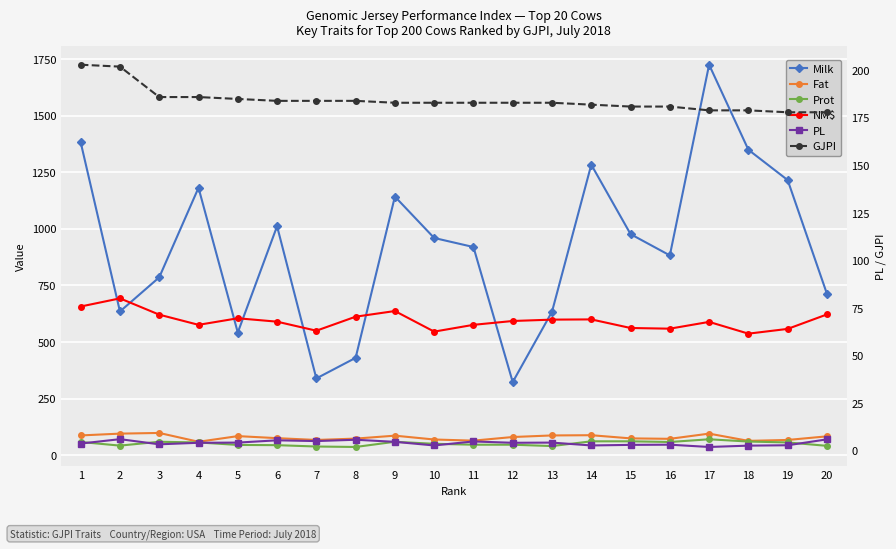

Is the value of PL at 7 greater than the value of Milk at 3?

No